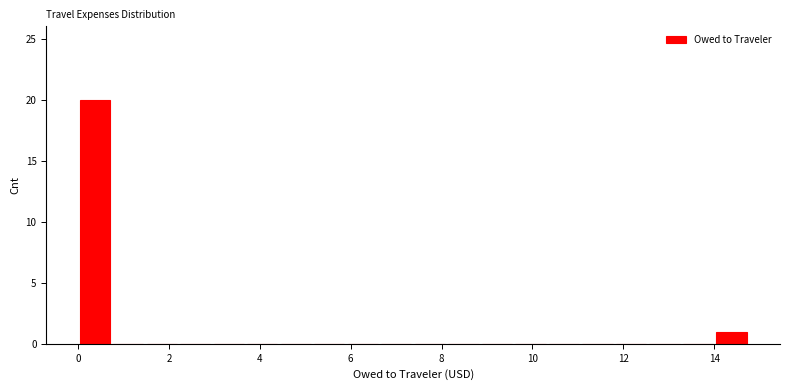

Around what value on the x-axis is the tallest bar? Give the approximate position of its centre, as read against the axis.

0.4